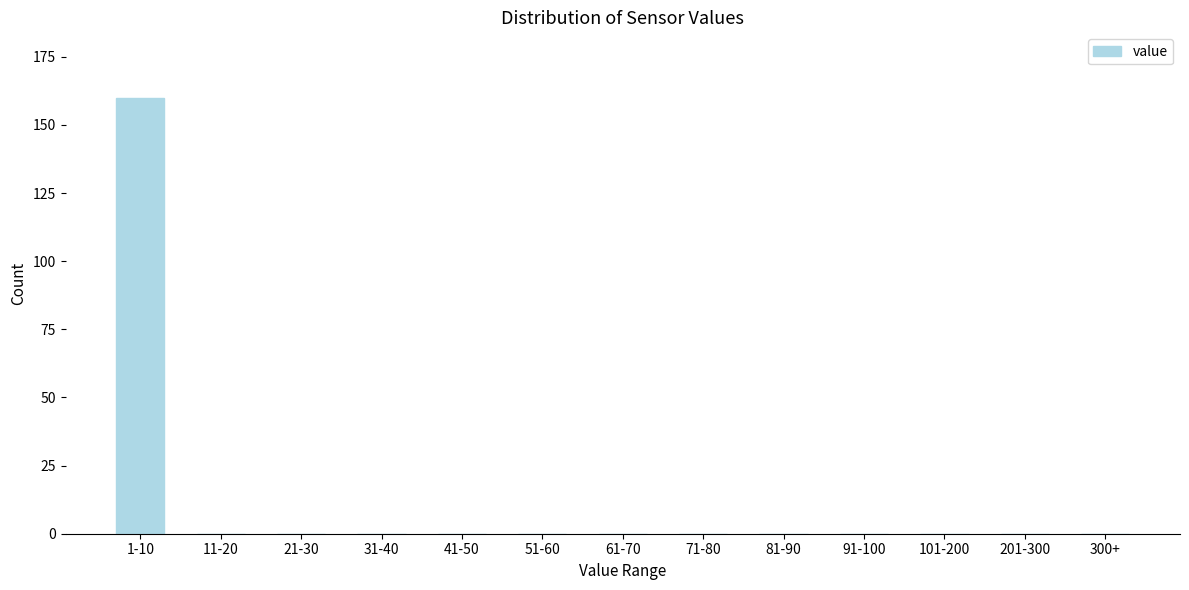

Reading left to right, extract all data points from this chart.

1-10=160	11-20=0	21-30=0	31-40=0	41-50=0	51-60=0	61-70=0	71-80=0	81-90=0	91-100=0	101-200=0	201-300=0	300+=0